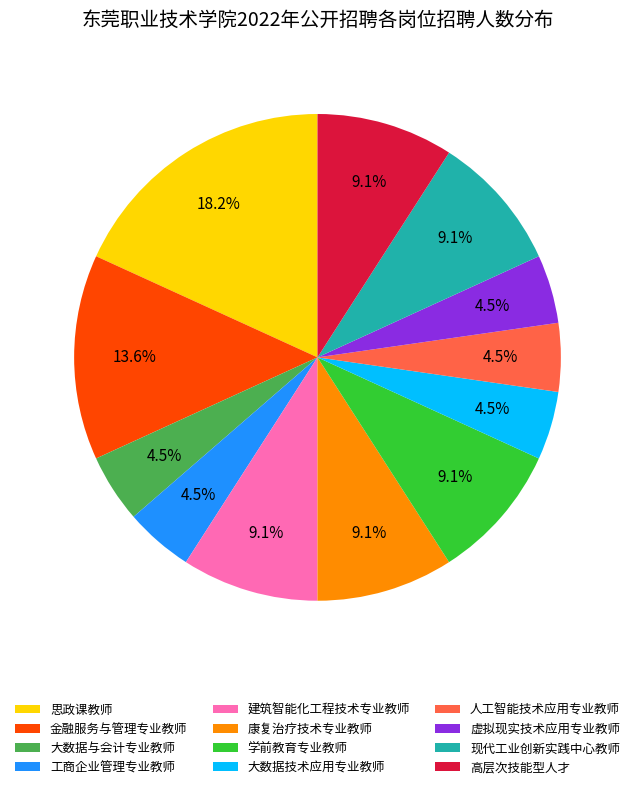

To the nearest percent, what is the combined percentage of 金融服务与管理专业教师 and 大数据与会计专业教师?

18%